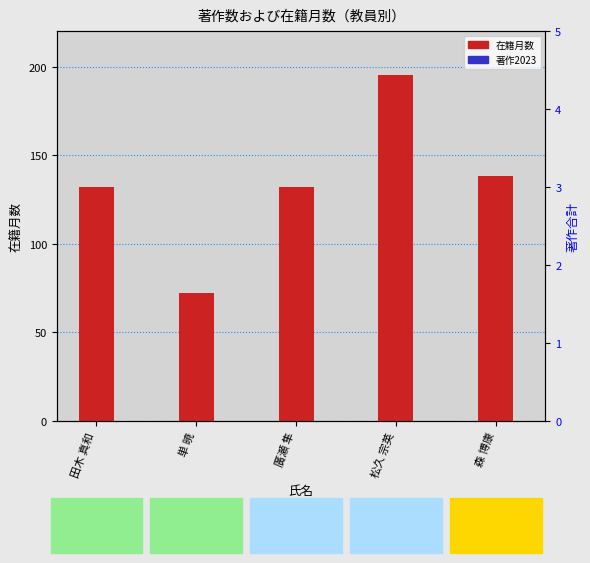

What is the value of the 在籍月数 bar at the 3rd from the left?

132